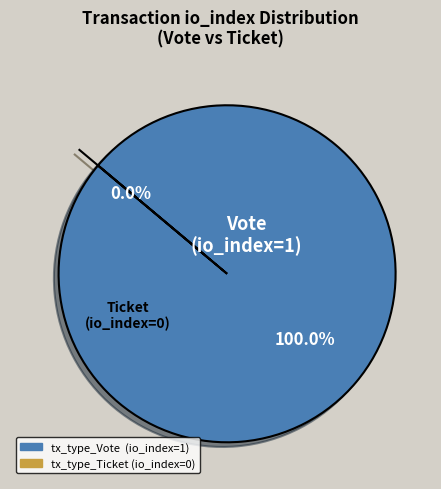

To the nearest percent, what is the average slice percentage?

50%